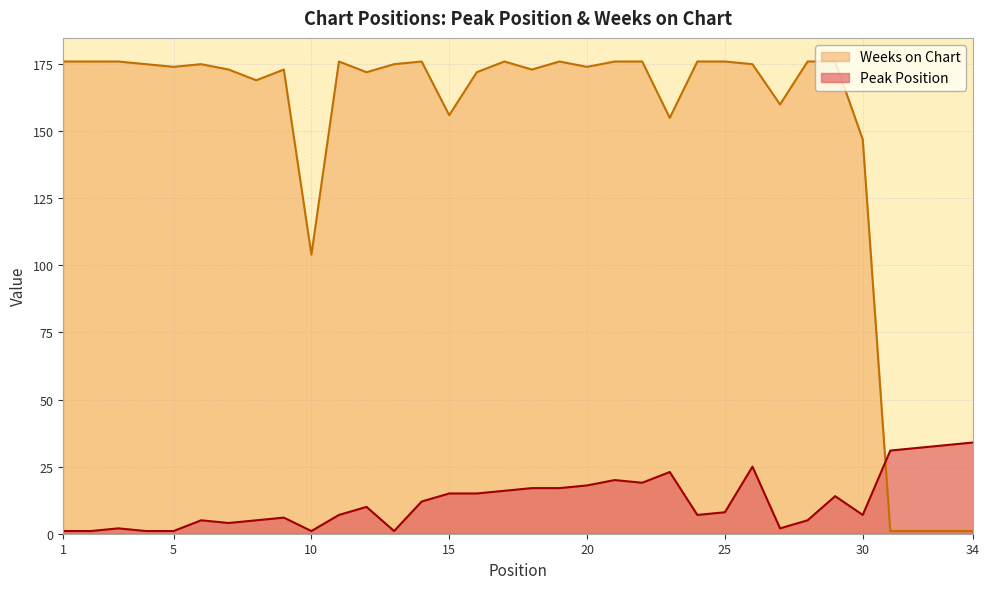

What is the maximum value for Peak Position?

34